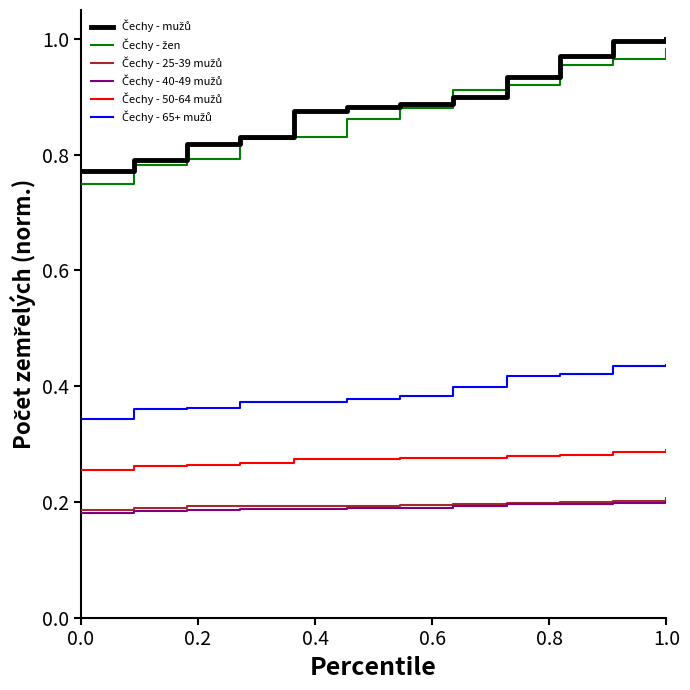

Is this an area chart (filled region under the line)?

No